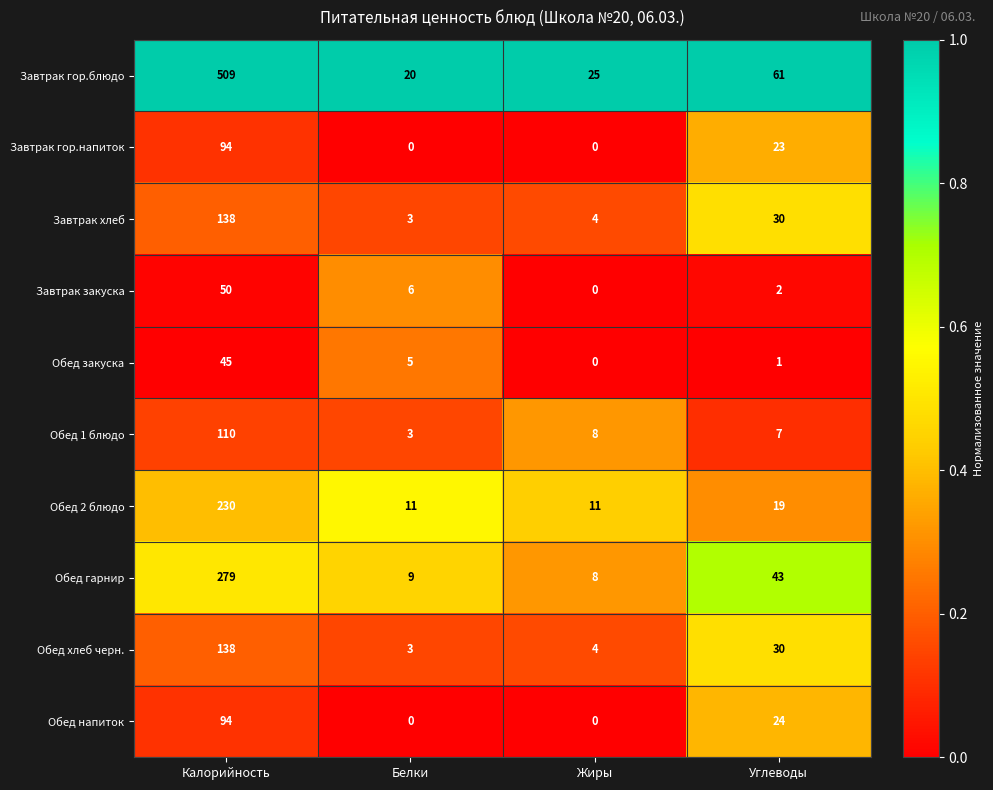

Which category has the highest value in the Завтрак закуска series?

Калорийность